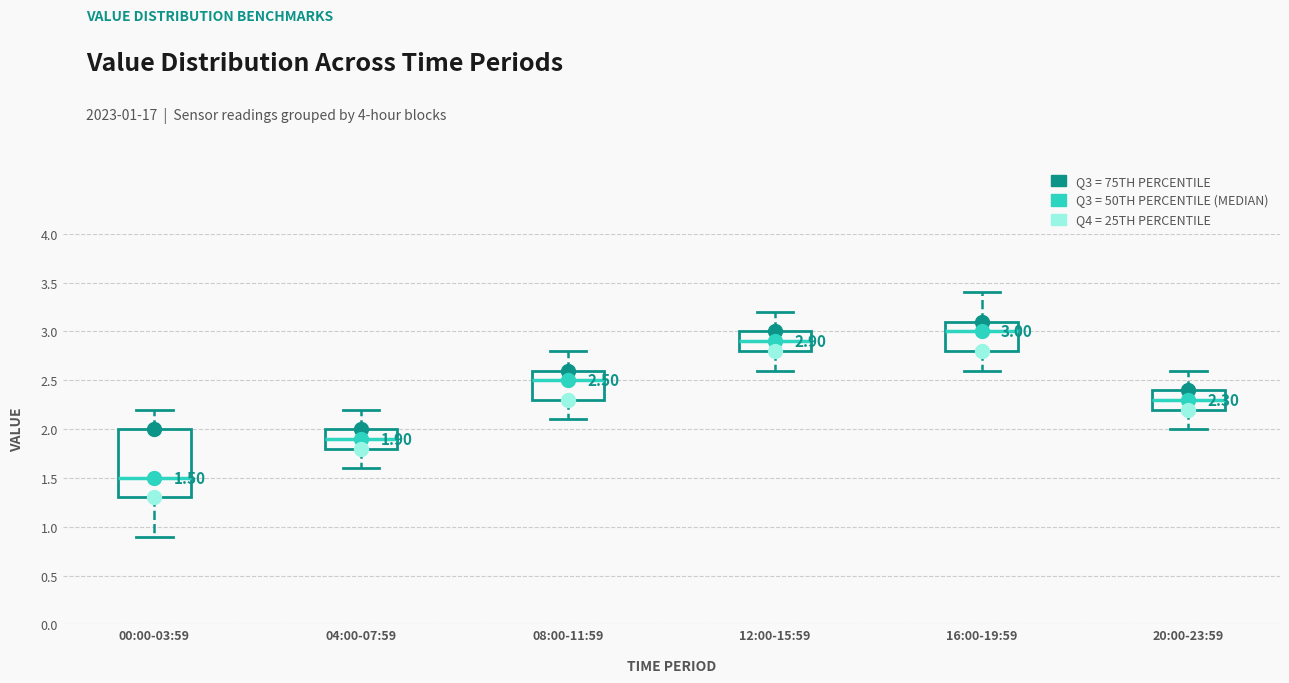

Comparing the boxes themselves (not the whiskers), which one is the tallest?

00:00-03:59